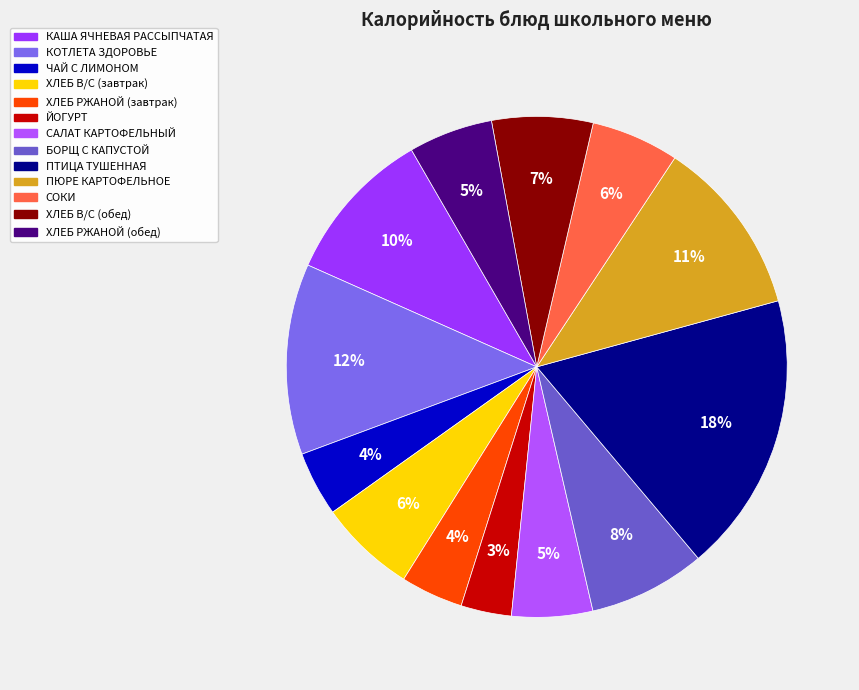

To the nearest percent, what is the average slice percentage?

8%